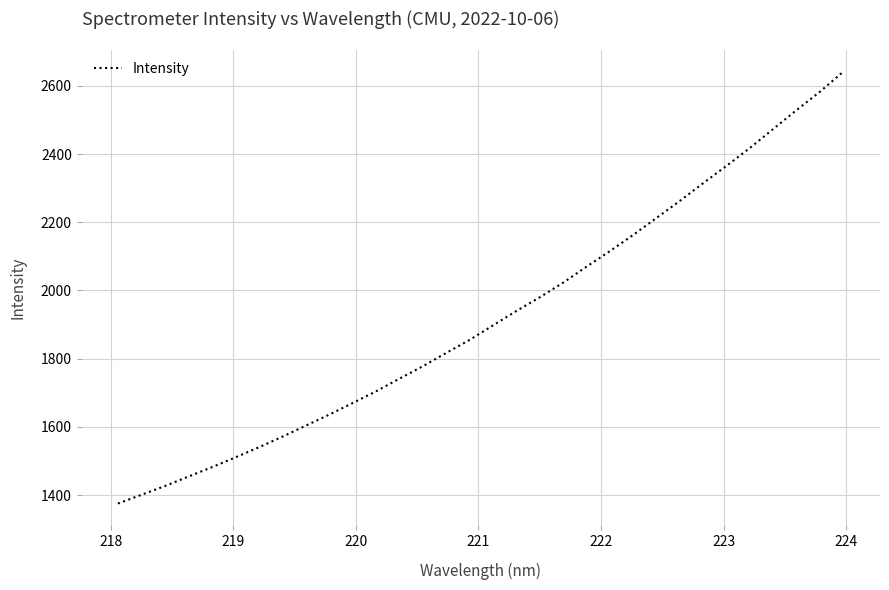

What is the maximum value shown in the chart?

2642.5